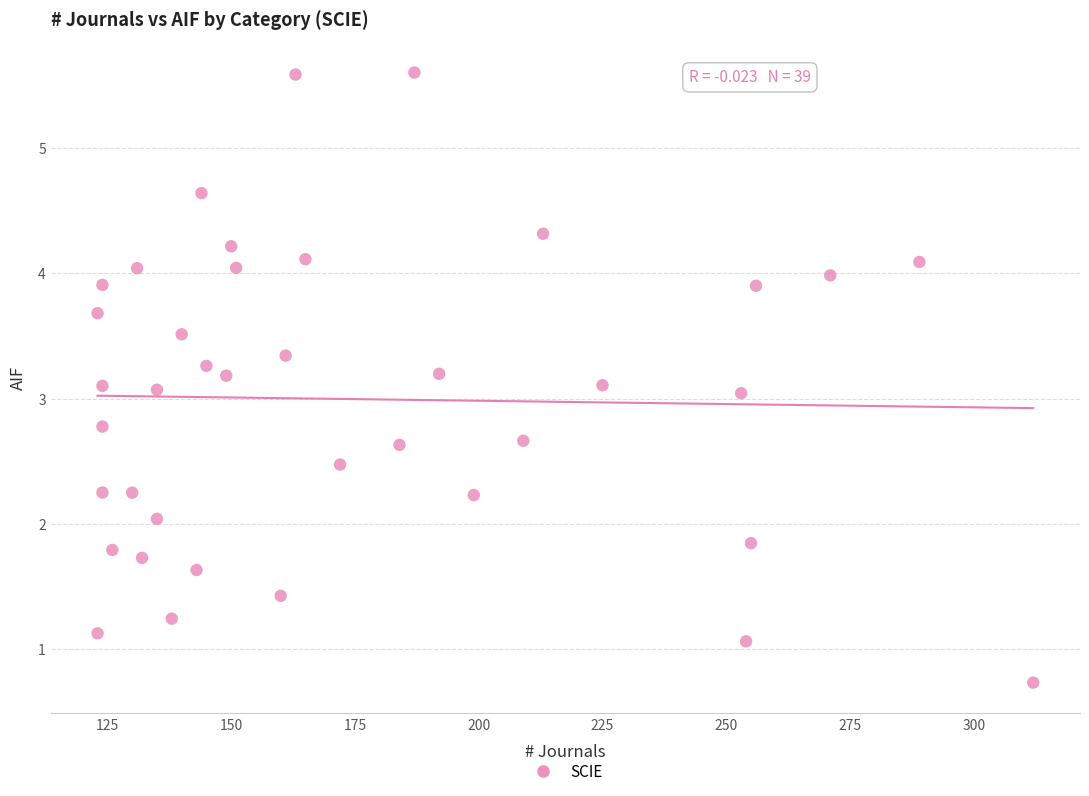

What is the range of X values (max minus min)?

189.0